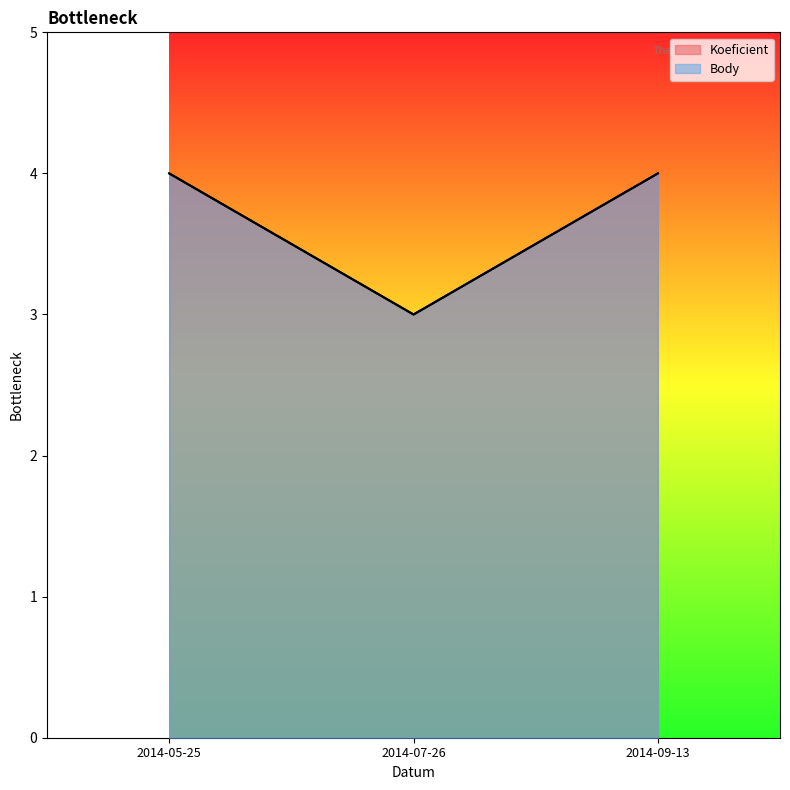

What is the average value of the Koeficient series?

4